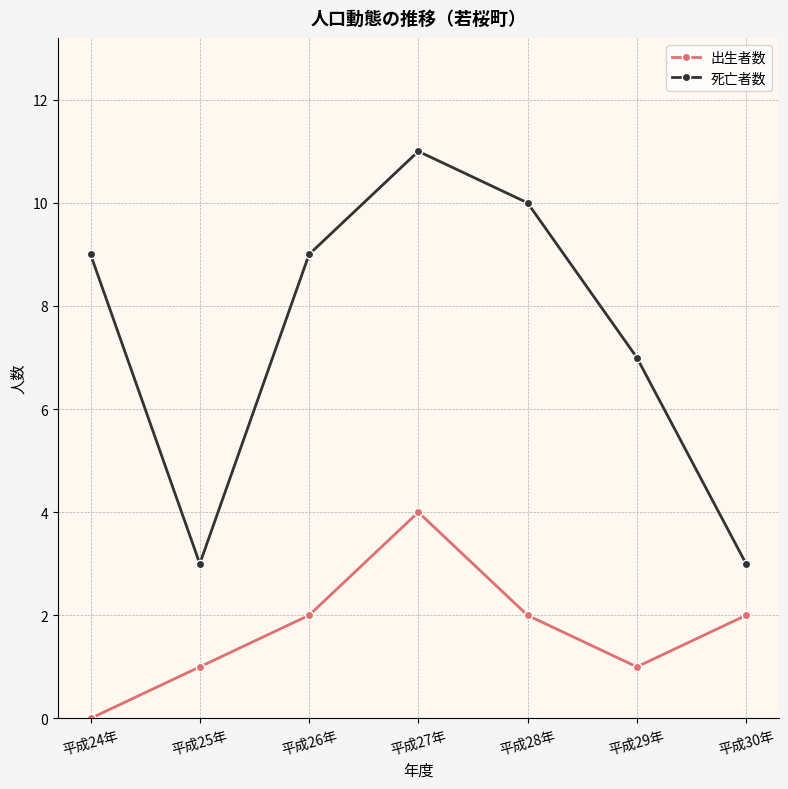

Does the chart have visible grid lines?

Yes